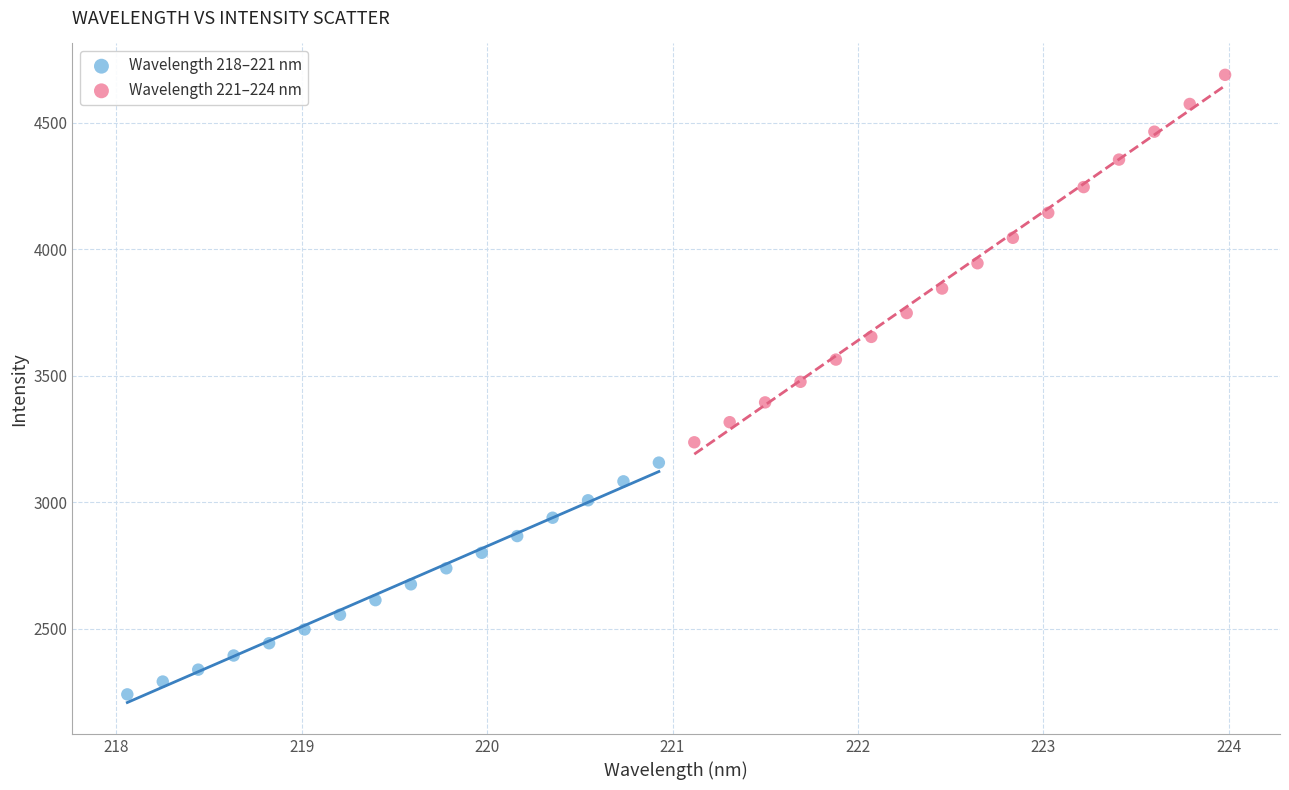

Which series reaches the minimum Y coordinate?

Wavelength 218–221 nm